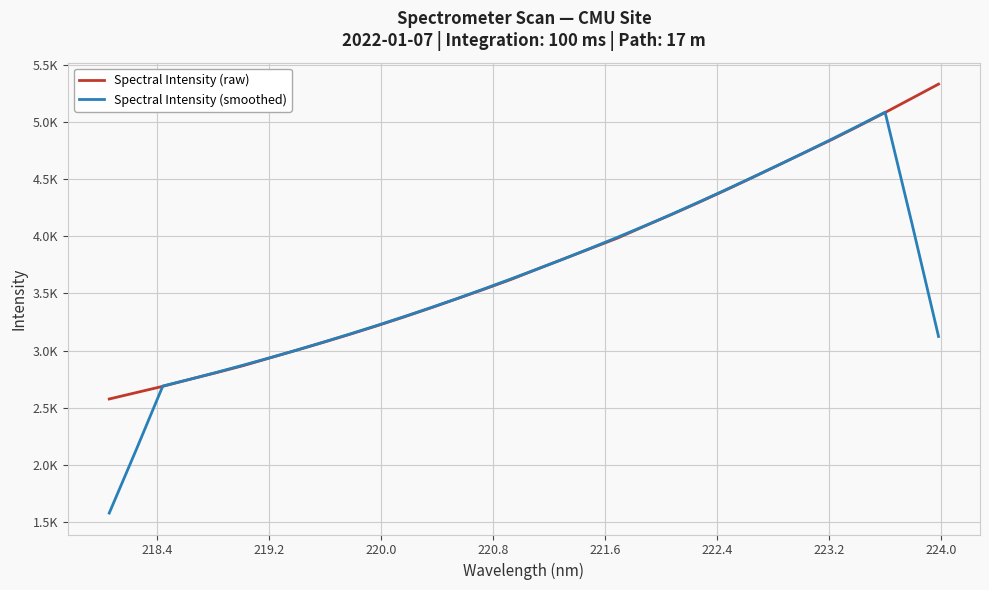

What are all the series names shown in the legend?

Spectral Intensity (raw), Spectral Intensity (smoothed)